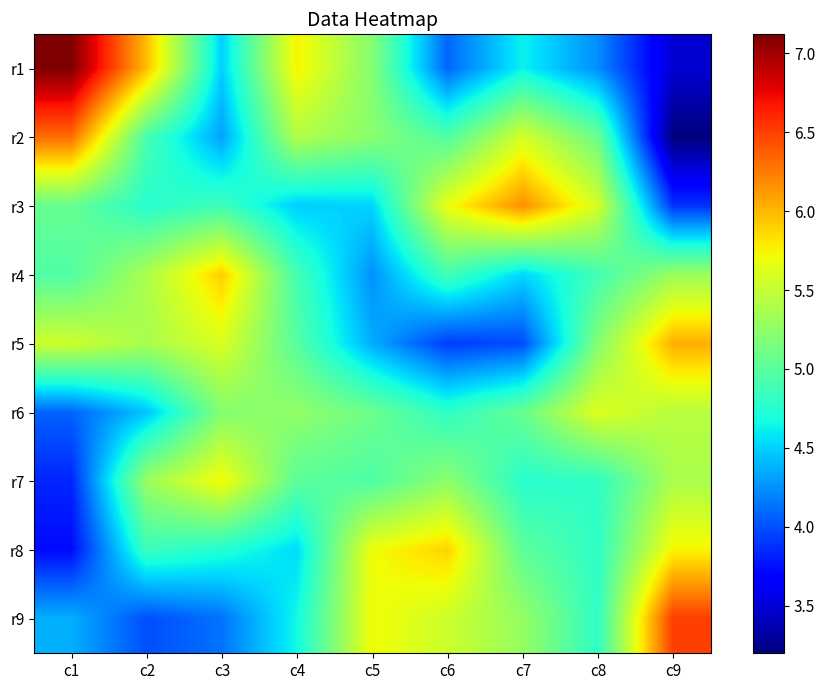

At which category is the sum across all series the highest?

c1